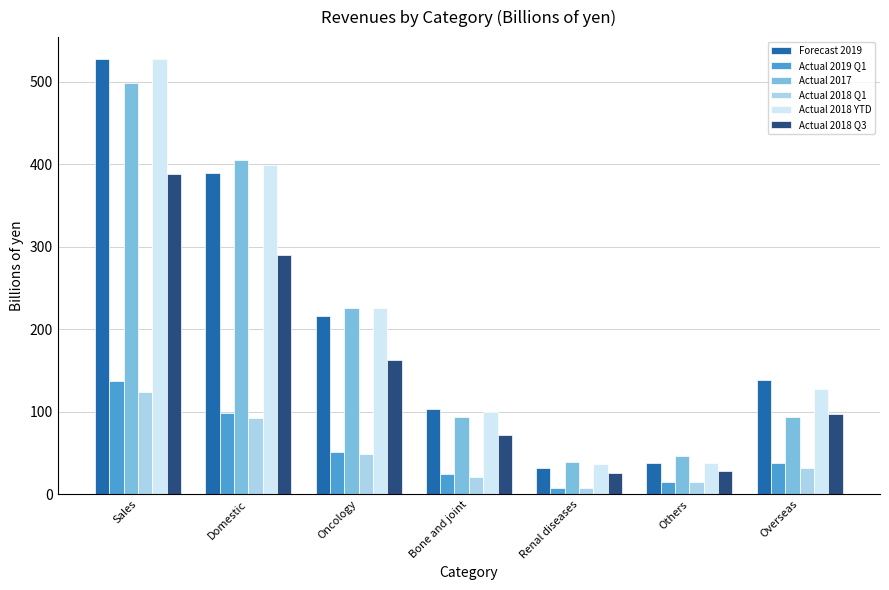

Which category has the highest value across all series?

Sales